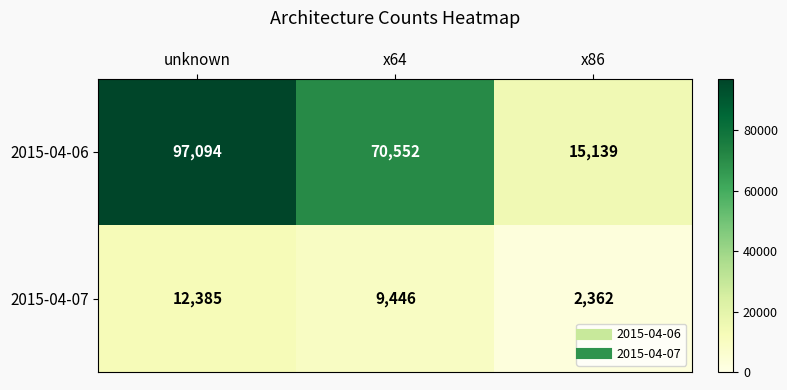

What is the sum of all 2015-04-06 values?

182785